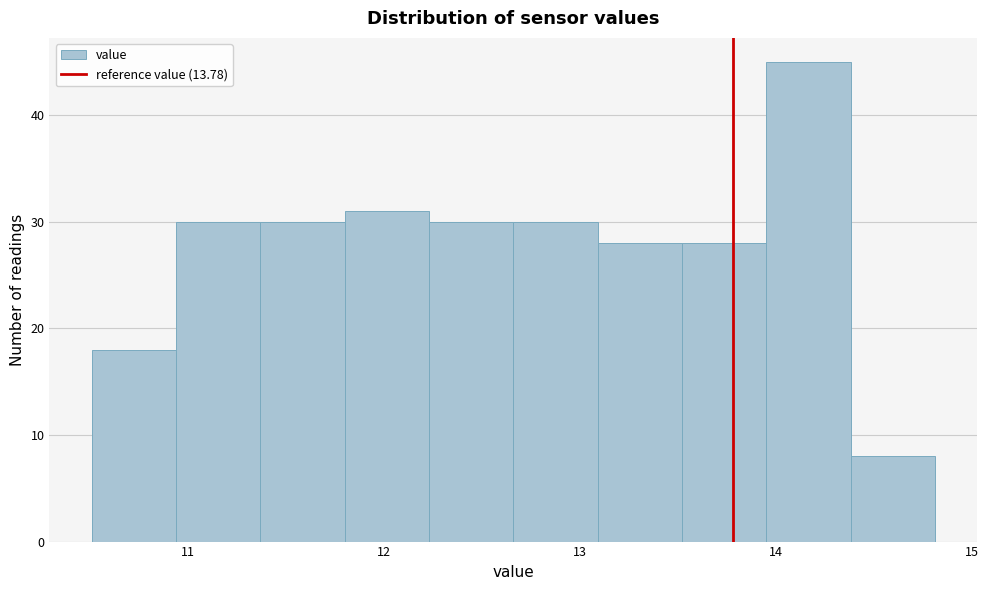

What is the height of the bar covering 12.66 to 13.09 on the x-axis? Neither the bar edges nor the heights are printed on the chart, so give them approximately, as read against the axes.

30